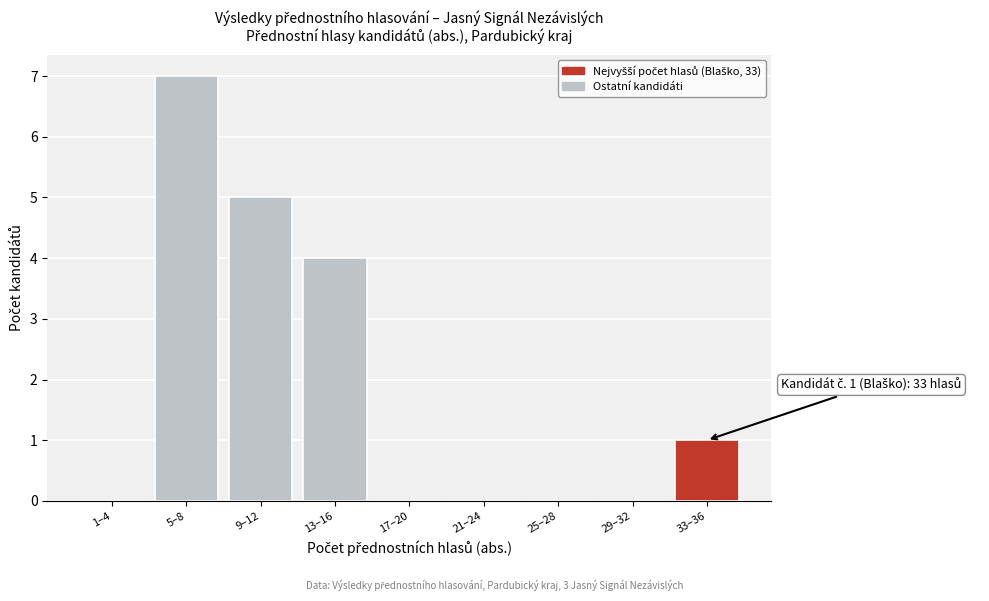

Reading left to right, what are all the values shown in this chart?

1–4=0	5–8=7	9–12=5	13–16=4	17–20=0	21–24=0	25–28=0	29–32=0	33–36=1